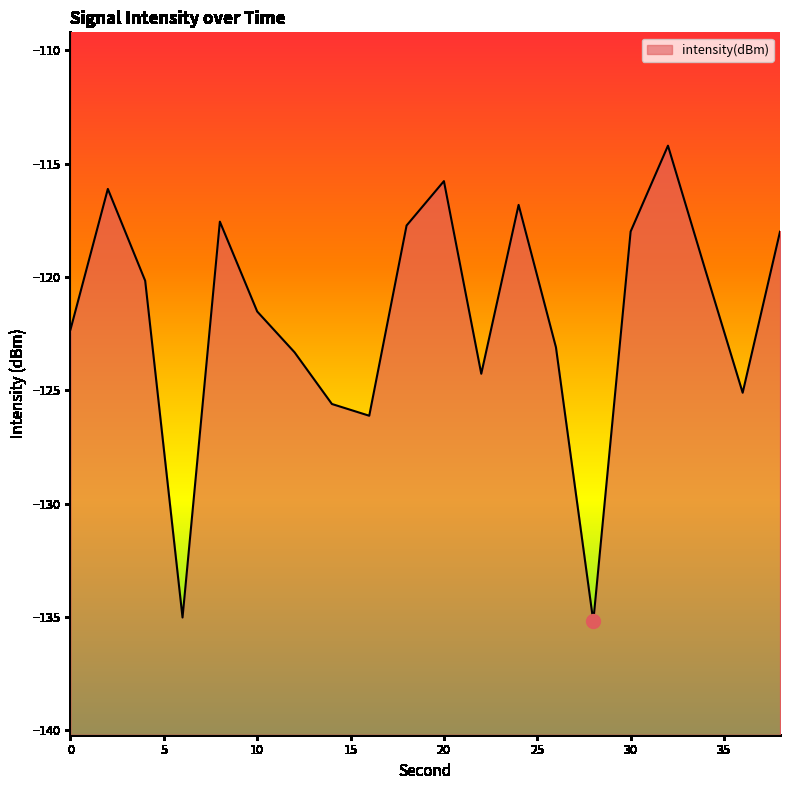

Reading left to right, list all the values displayed in this chart.

-122.3	-116.1	-120.2	-135.0	-117.6	-121.5	-123.3	-125.6	-126.1	-117.7	-115.8	-124.3	-116.8	-123.1	-135.2	-118.0	-114.2	-119.7	-125.1	-118.0